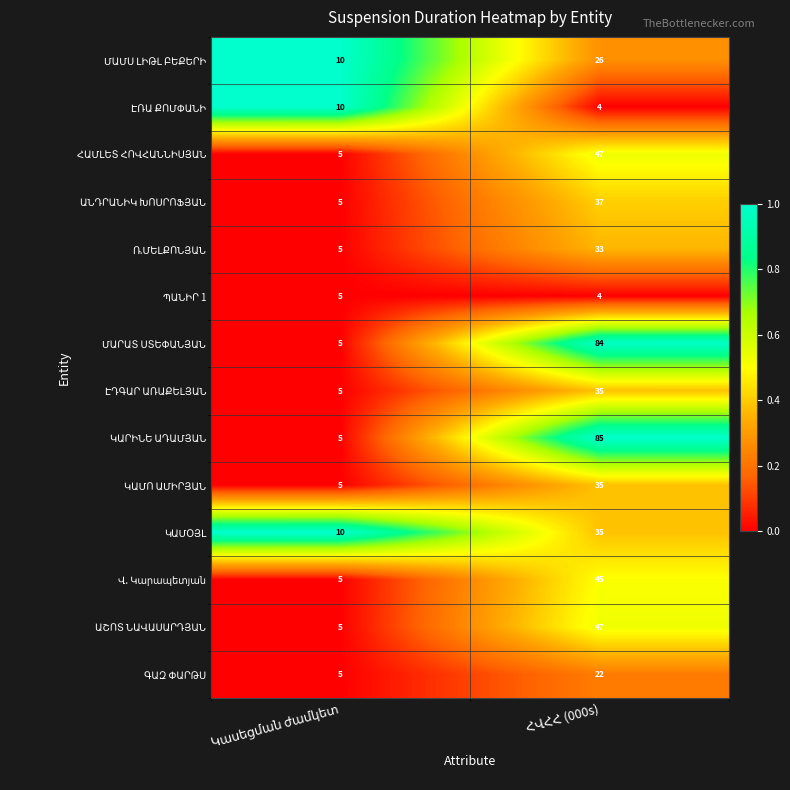

What is the greatest value displayed?

85